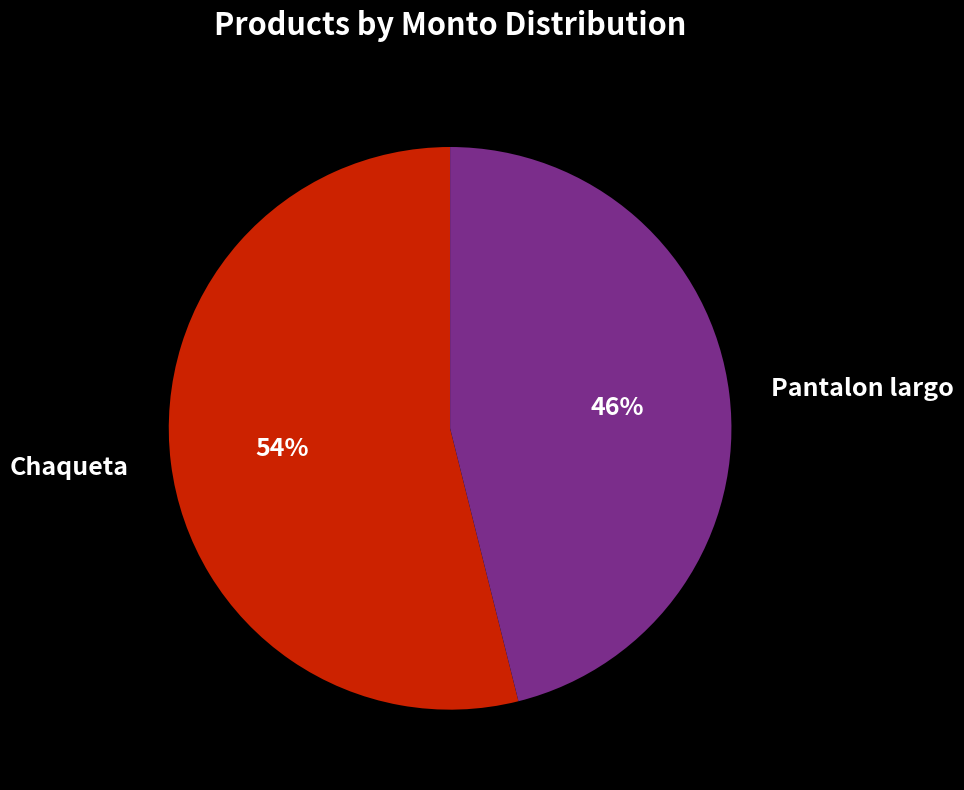

Approximately how many times larger is the value at Pantalon largo compared to Chaqueta?

0.9